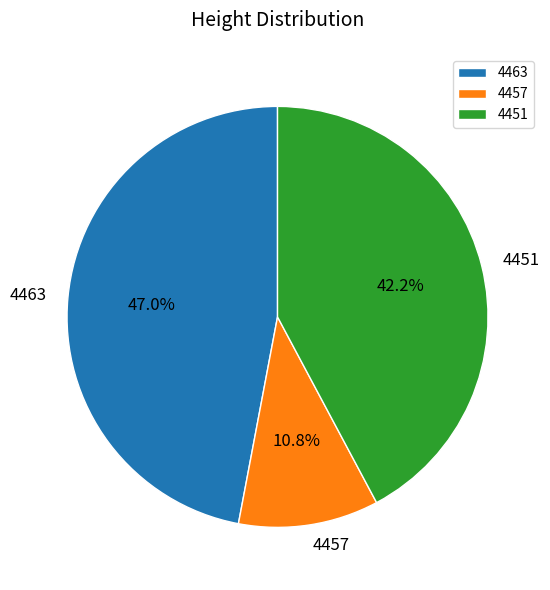

Which category has the biggest portion of the pie?

4463